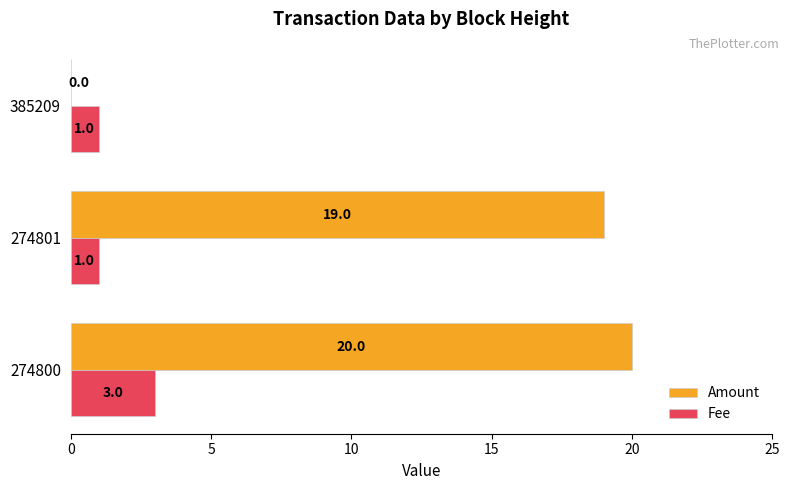

The Fee series shows 1 at 385209. True or false?

True